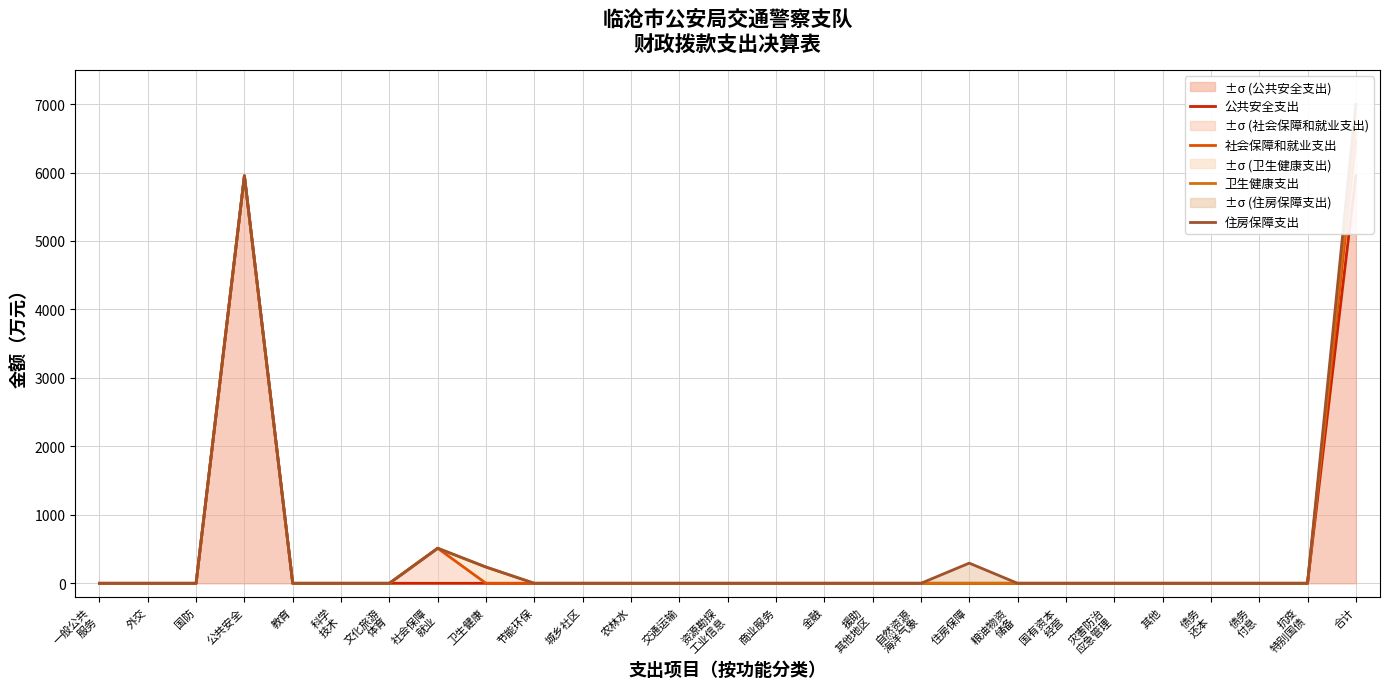

Reading left to right, list all the values displayed in this chart.

公共安全支出: 一般公共
服务=0.0	外交=0.0	国防=0.0	公共安全=5952.8	教育=0.0	科学
技术=0.0	文化旅游
体育=0.0	社会保障
就业=0.0	卫生健康=0.0	节能环保=0.0	城乡社区=0.0	农林水=0.0	交通运输=0.0	资源勘探
工业信息=0.0	商业服务=0.0	金融=0.0	援助
其他地区=0.0	自然资源
海洋气象=0.0	住房保障=0.0	粮油物资
储备=0.0	国有资本
经营=0.0	灾害防治
应急管理=0.0	其他=0.0	债务
还本=0.0	债务
付息=0.0	抗疫
特别国债=0.0	合计=5952.8
社会保障和就业支出: 一般公共
服务=0.0	外交=0.0	国防=0.0	公共安全=5952.8	教育=0.0	科学
技术=0.0	文化旅游
体育=0.0	社会保障
就业=512.1	卫生健康=0.0	节能环保=0.0	城乡社区=0.0	农林水=0.0	交通运输=0.0	资源勘探
工业信息=0.0	商业服务=0.0	金融=0.0	援助
其他地区=0.0	自然资源
海洋气象=0.0	住房保障=0.0	粮油物资
储备=0.0	国有资本
经营=0.0	灾害防治
应急管理=0.0	其他=0.0	债务
还本=0.0	债务
付息=0.0	抗疫
特别国债=0.0	合计=6464.9
卫生健康支出: 一般公共
服务=0.0	外交=0.0	国防=0.0	公共安全=5952.8	教育=0.0	科学
技术=0.0	文化旅游
体育=0.0	社会保障
就业=512.1	卫生健康=237.1	节能环保=0.0	城乡社区=0.0	农林水=0.0	交通运输=0.0	资源勘探
工业信息=0.0	商业服务=0.0	金融=0.0	援助
其他地区=0.0	自然资源
海洋气象=0.0	住房保障=0.0	粮油物资
储备=0.0	国有资本
经营=0.0	灾害防治
应急管理=0.0	其他=0.0	债务
还本=0.0	债务
付息=0.0	抗疫
特别国债=0.0	合计=6702.0
住房保障支出: 一般公共
服务=0.0	外交=0.0	国防=0.0	公共安全=5952.8	教育=0.0	科学
技术=0.0	文化旅游
体育=0.0	社会保障
就业=512.1	卫生健康=237.1	节能环保=0.0	城乡社区=0.0	农林水=0.0	交通运输=0.0	资源勘探
工业信息=0.0	商业服务=0.0	金融=0.0	援助
其他地区=0.0	自然资源
海洋气象=0.0	住房保障=294.8	粮油物资
储备=0.0	国有资本
经营=0.0	灾害防治
应急管理=0.0	其他=0.0	债务
还本=0.0	债务
付息=0.0	抗疫
特别国债=0.0	合计=6996.8